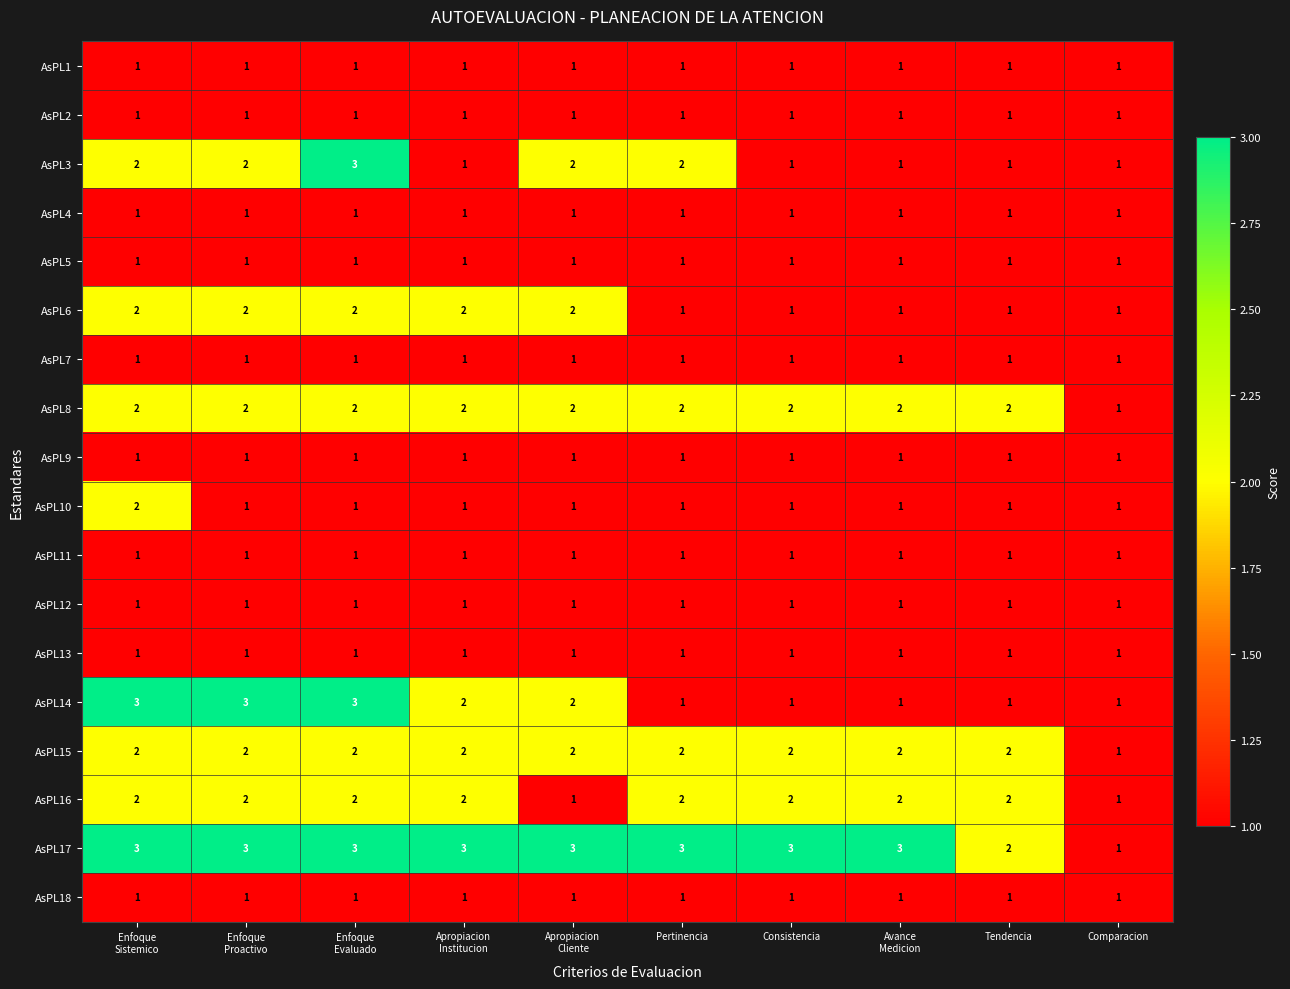

What is the sum of all AsPL15 values?

19